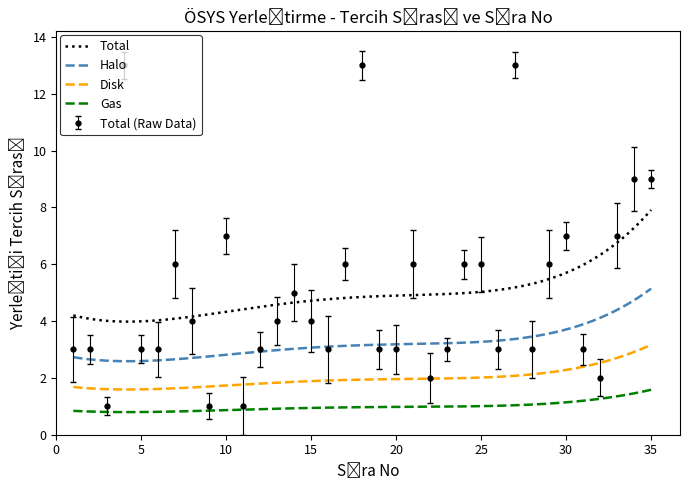

Is it true that the value at 5 is 3?

True